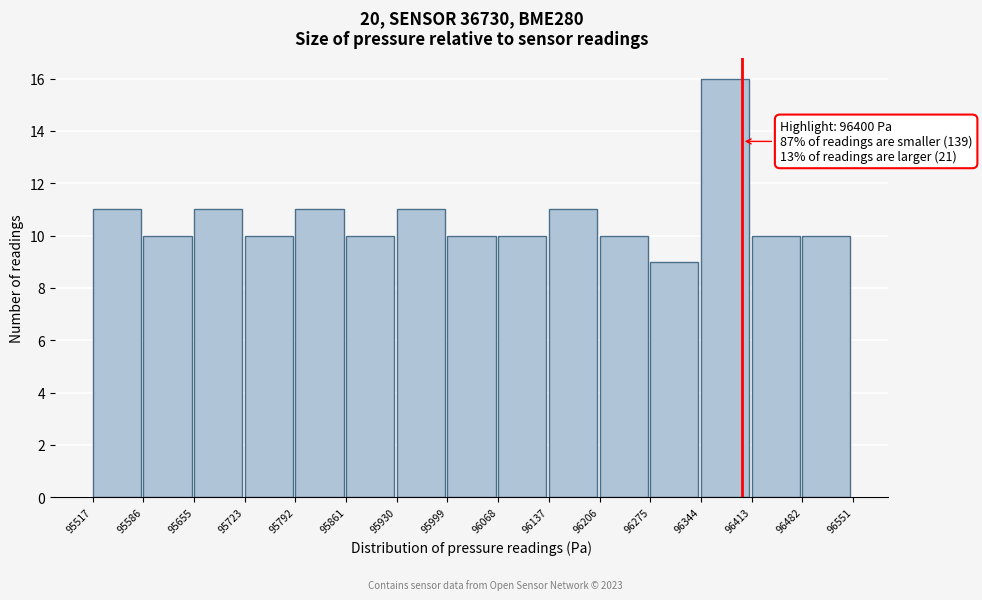

Over which range of the x-axis is the bar tallest?

96344 to 96413